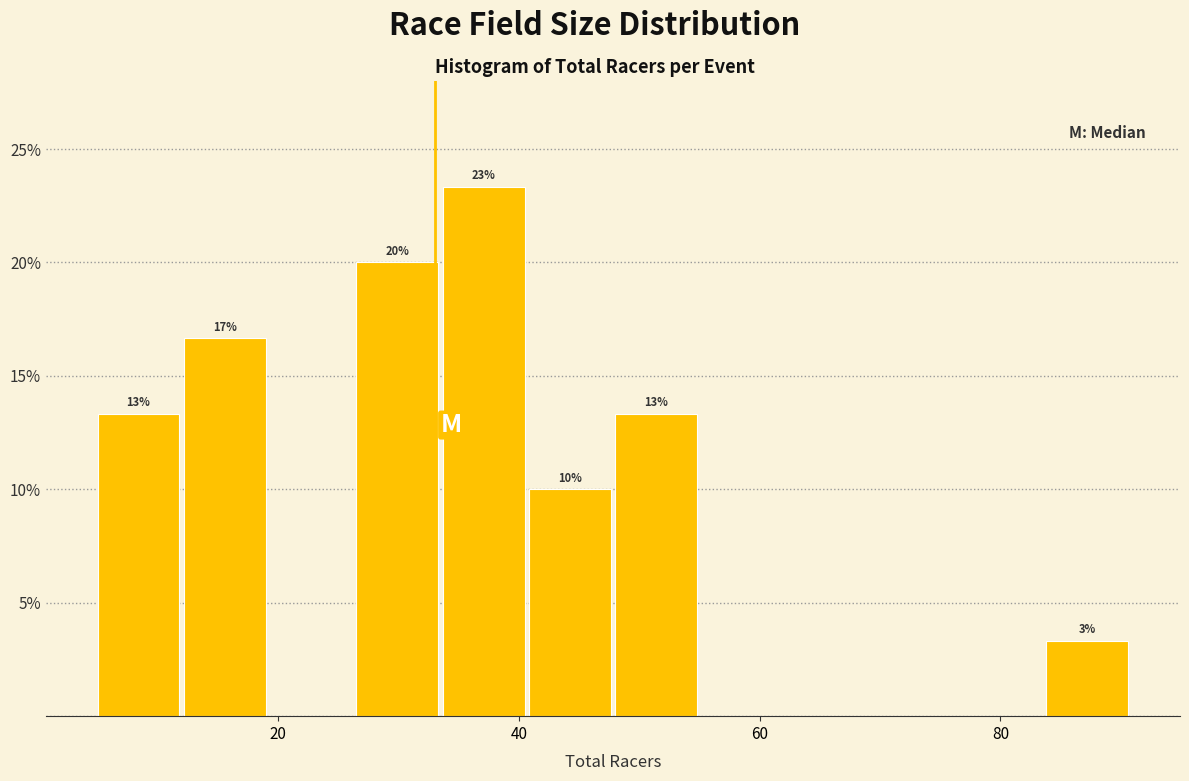

Around what value on the x-axis is the tallest bar? Give the approximate position of its centre, as read against the axis.

38